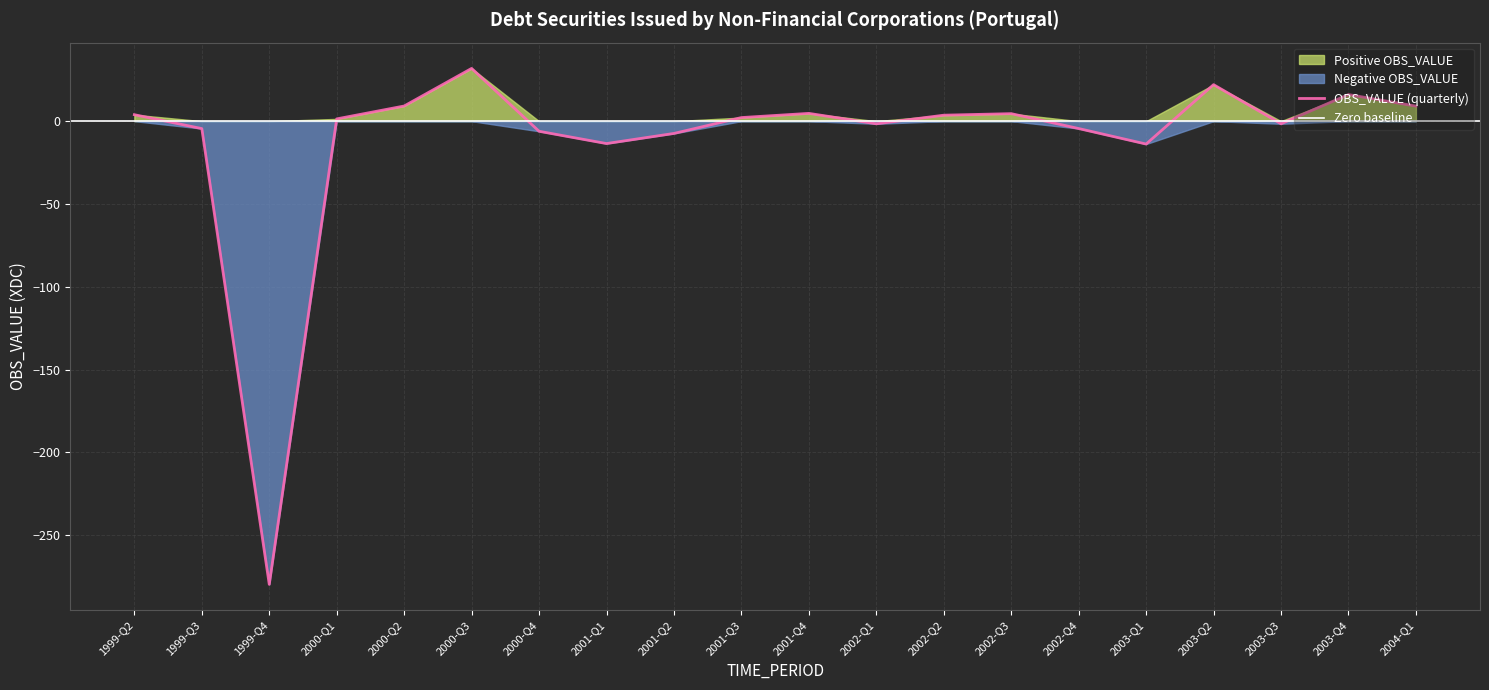

What value does the OBS_VALUE series have at 2000-Q2?

9.1